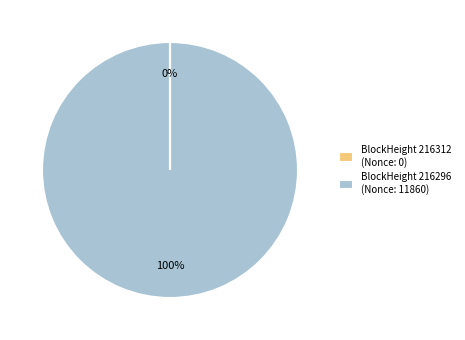

What is the largest slice in the pie chart?

BlockHeight 216296 (Nonce: 11860)